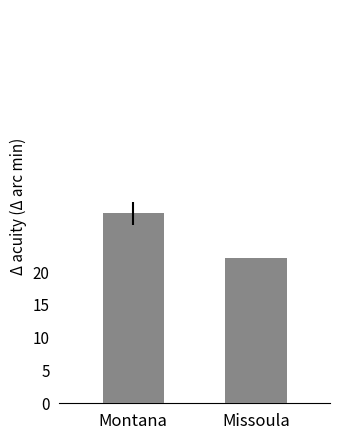

What is the sum of all values?

51.2